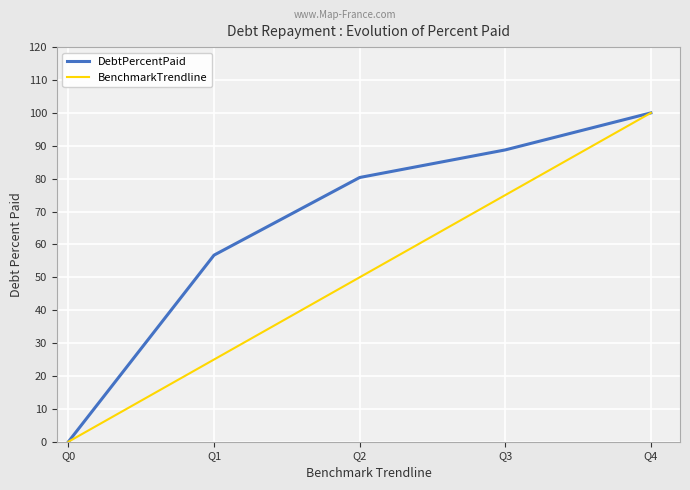

True or false: DebtPercentPaid has a value of 88.7 at Q3.

True